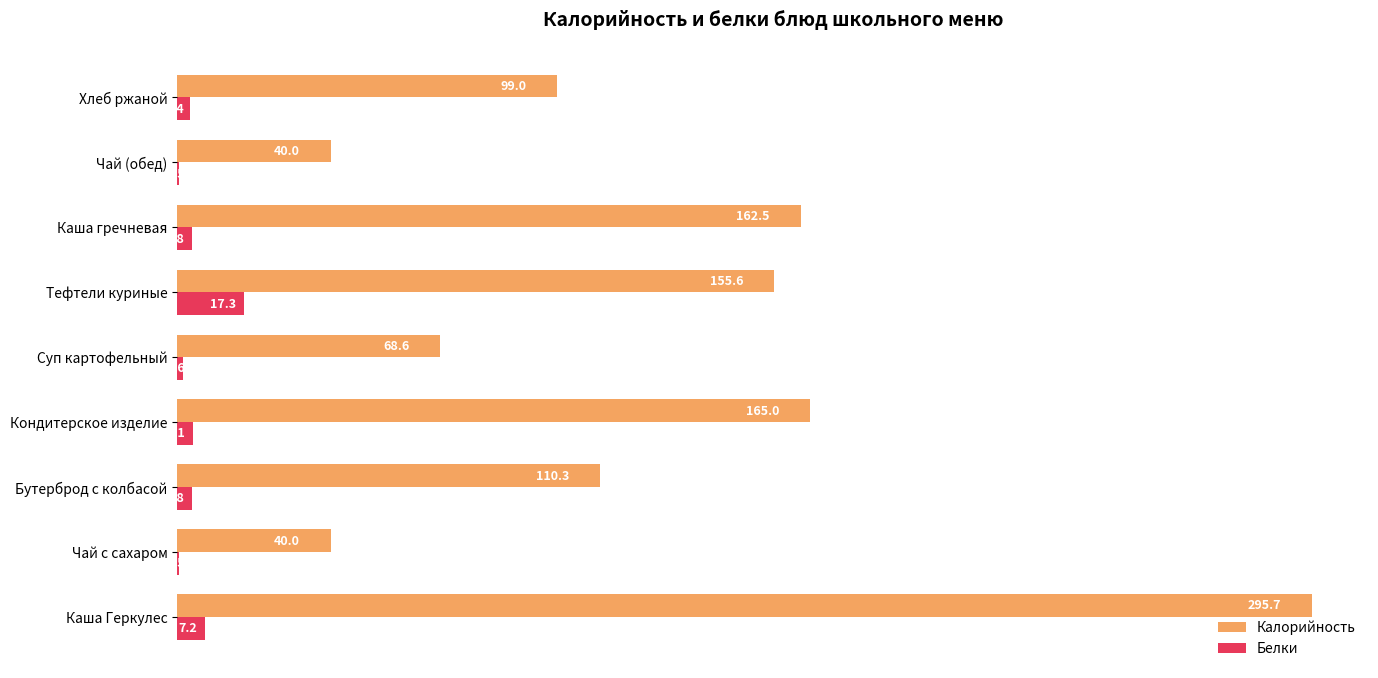

How many categories are shown in the chart?

9